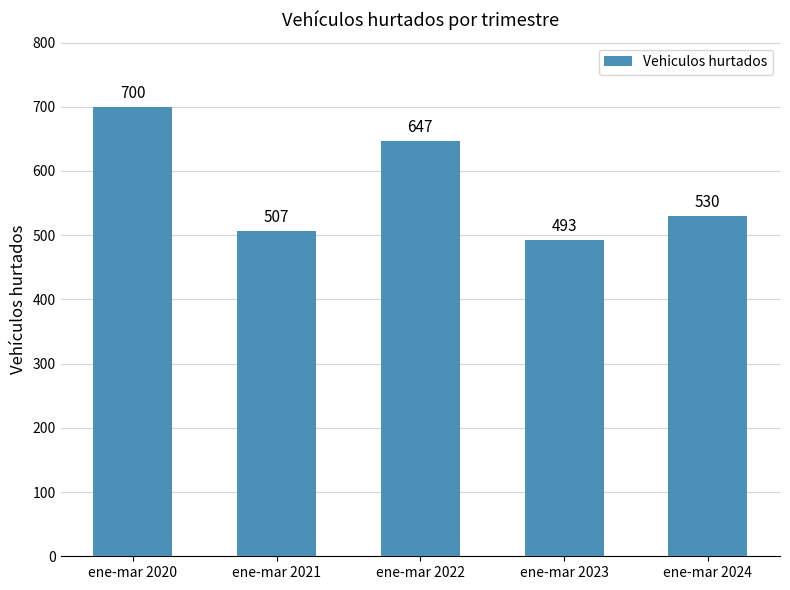

Rank the categories by value from lowest to highest.

ene-mar 2023, ene-mar 2021, ene-mar 2024, ene-mar 2022, ene-mar 2020